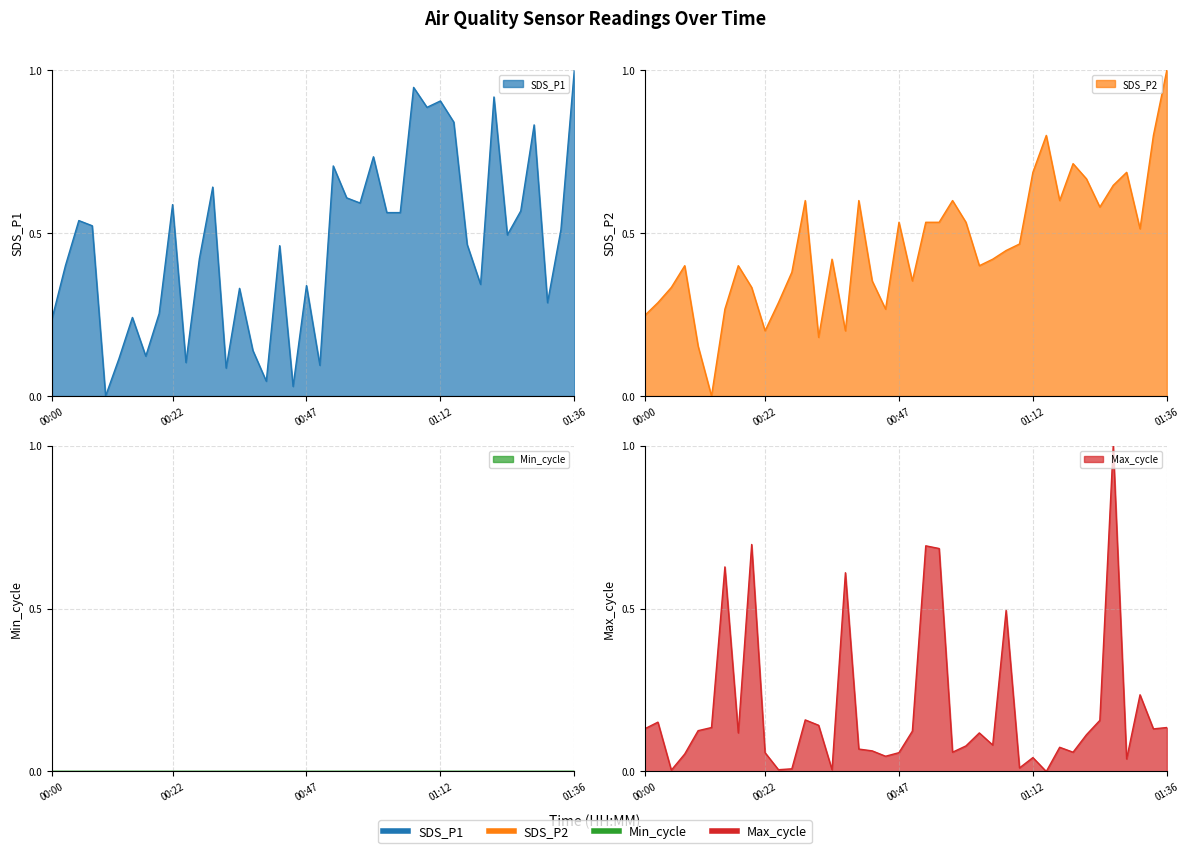

The value of SDS_P1 at 01:04 is 1.0. True or false?

False